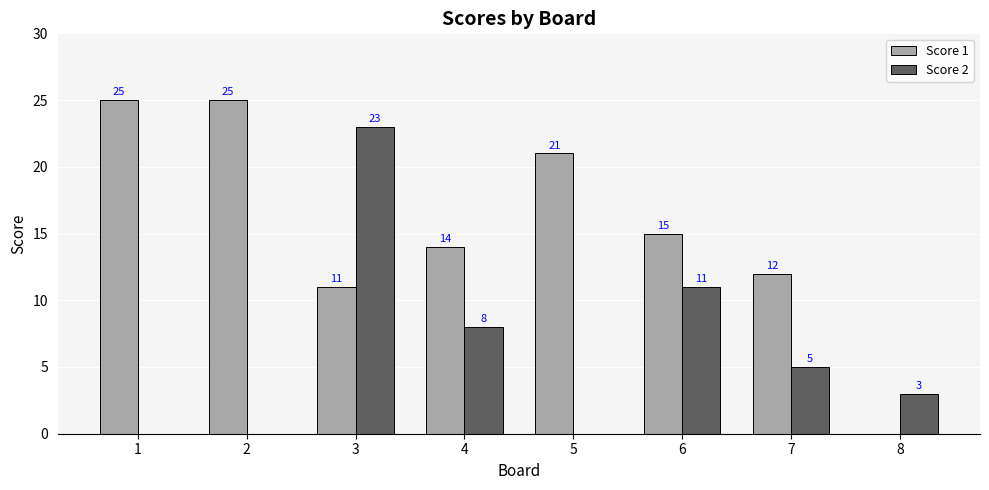

Between 1 and 8, which series saw the biggest shift?

Score 1